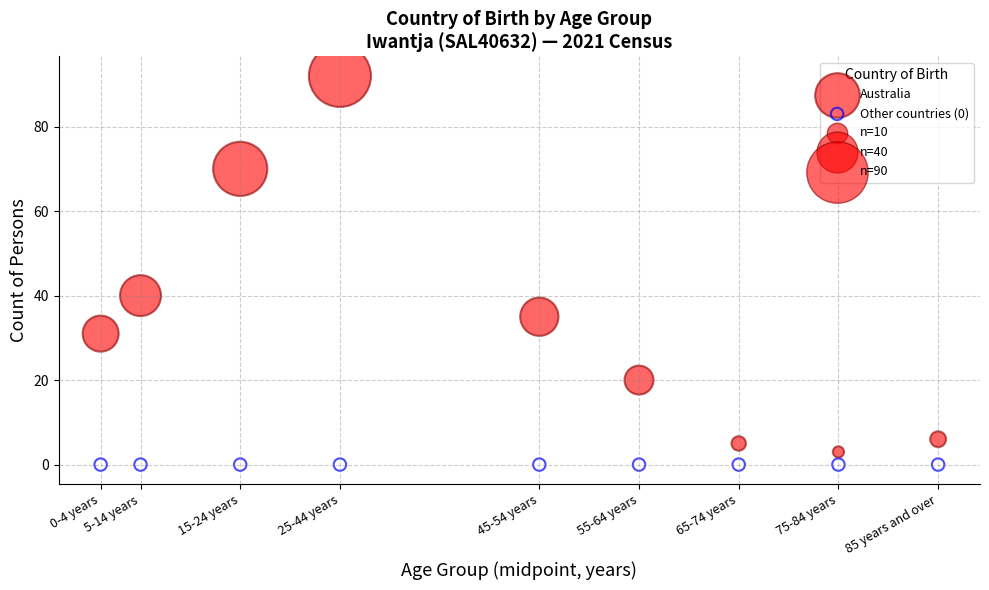

Across all series, what Y value is closest to 46?

40